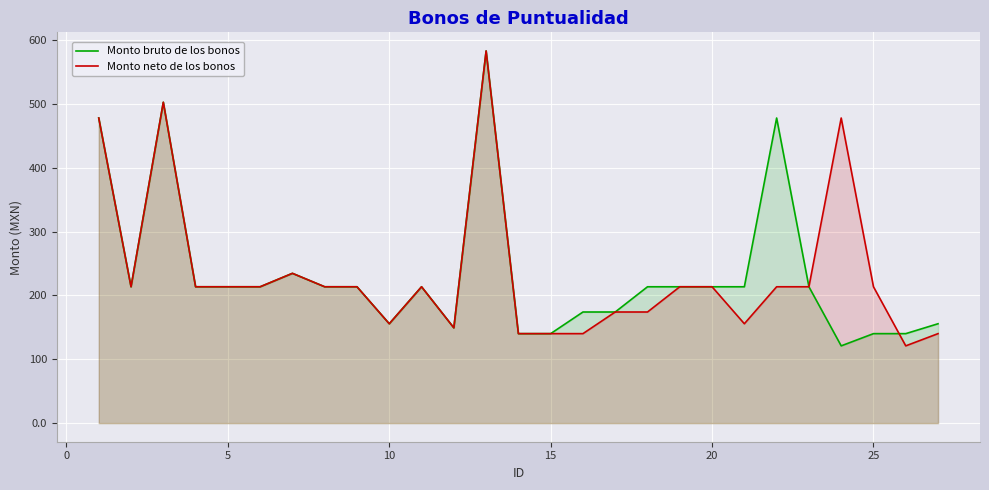

What is the difference between the maximum and minimum values in the Monto bruto de los bonos series?

461.9